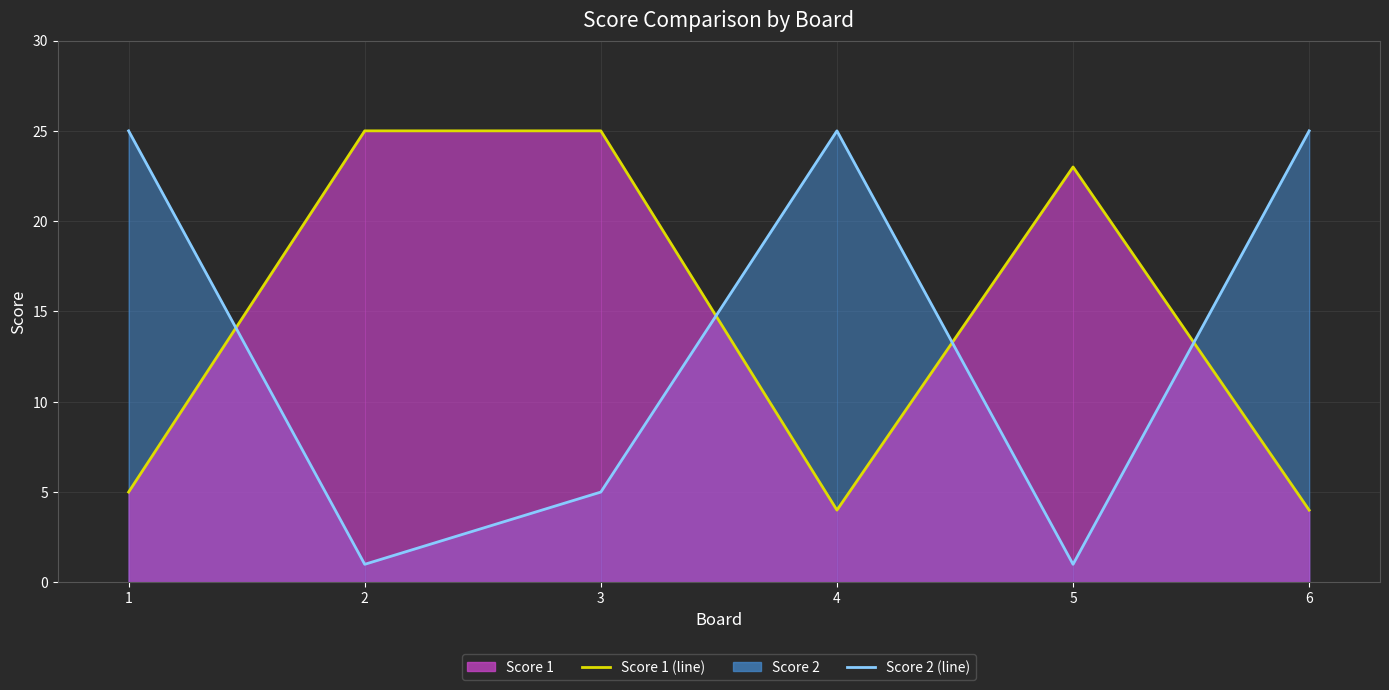

Is the value of Score 1 (line) at 6 greater than the value of Score 2 (line) at 2?

Yes